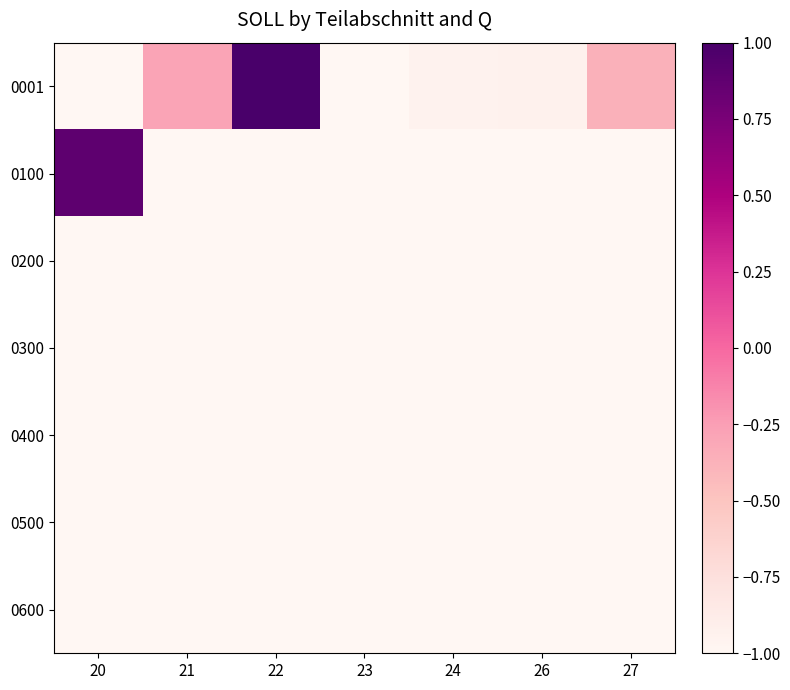

Reading left to right, list all the values displayed in this chart.

0001: 20=-1.0	21=-0.3	22=1.0	23=-1.0	24=-0.9	26=-0.9	27=-0.4
0100: 20=0.9	21=-1.0	22=-1.0	23=-1.0	24=-1.0	26=-1.0	27=-1.0
0200: 20=-1.0	21=-1.0	22=-1.0	23=-1.0	24=-1.0	26=-1.0	27=-1.0
0300: 20=-1.0	21=-1.0	22=-1.0	23=-1.0	24=-1.0	26=-1.0	27=-1.0
0400: 20=-1.0	21=-1.0	22=-1.0	23=-1.0	24=-1.0	26=-1.0	27=-1.0
0500: 20=-1.0	21=-1.0	22=-1.0	23=-1.0	24=-1.0	26=-1.0	27=-1.0
0600: 20=-1.0	21=-1.0	22=-1.0	23=-1.0	24=-1.0	26=-1.0	27=-1.0